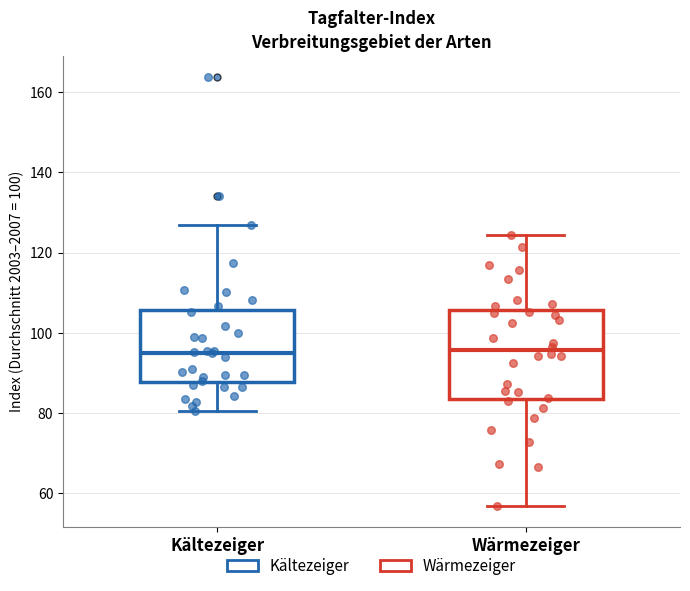

Reading left to right, read every box against the y-axis: the position of its median line, the range the box covers, and the ends of its whiskers. The values are not printed on the chart, so give them approximately, as read against the axis.

Kältezeiger: median 96, box 88 to 106, whiskers 80 to 126
Wärmezeiger: median 96, box 84 to 106, whiskers 56 to 124